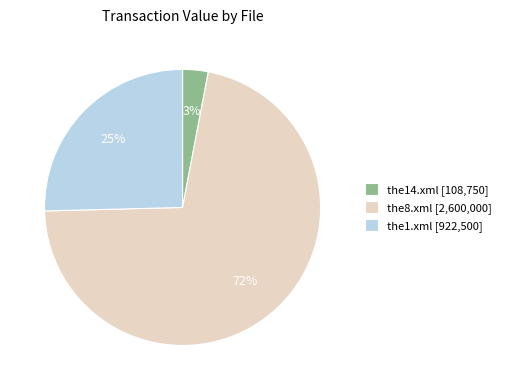

To the nearest percent, what is the difference between the largest and smallest slice percentages?

69%